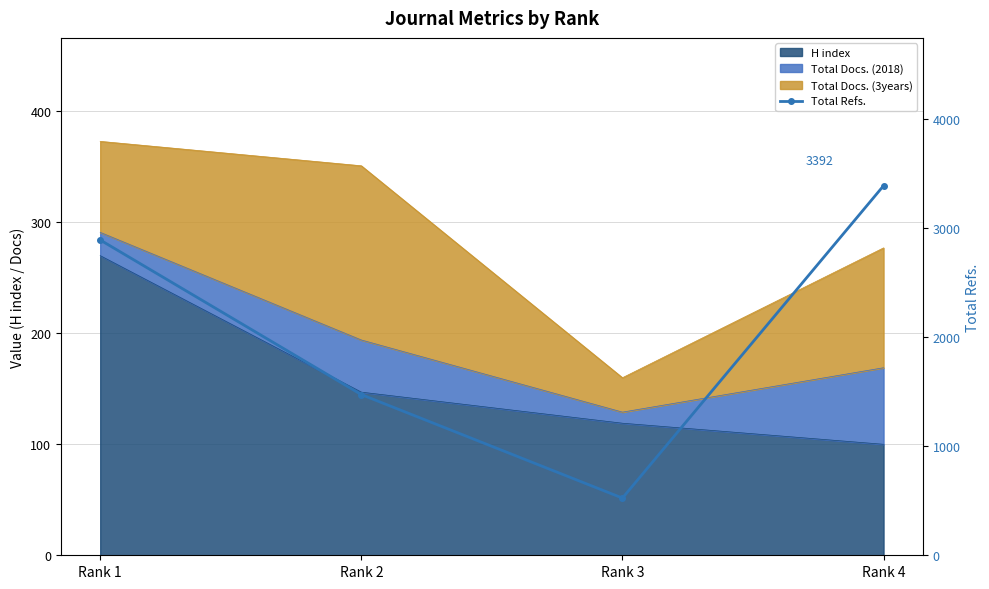

What is the difference between the maximum and minimum values?

2867